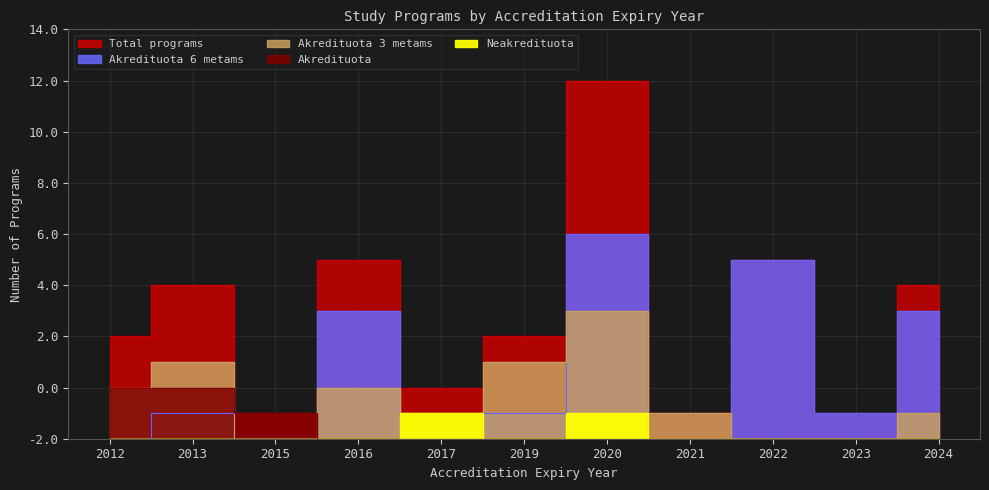

Count the Akredituota values in the range 0 to 1.

9